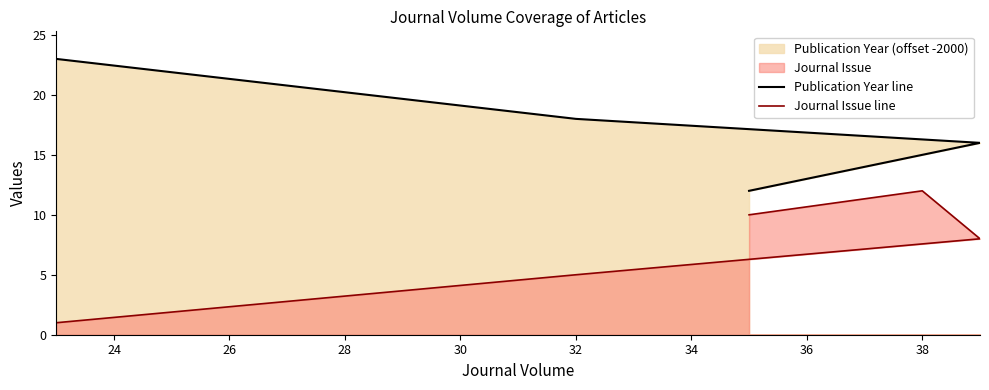

How many Journal Issue line values are between 5 and 10?

3